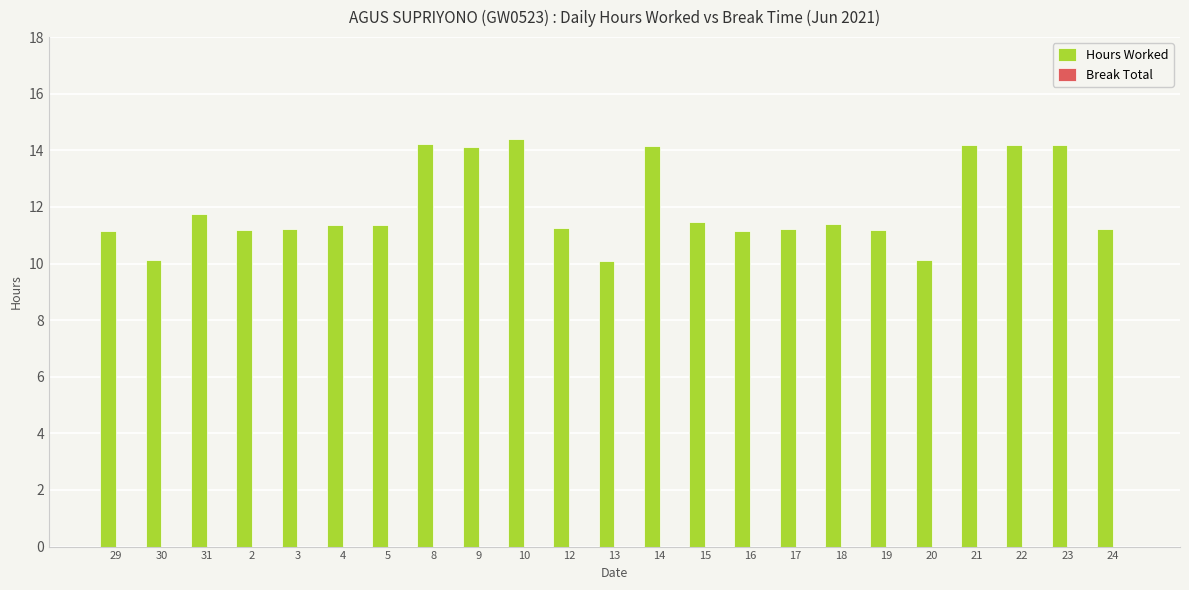

Which category has the highest value across all series?

10